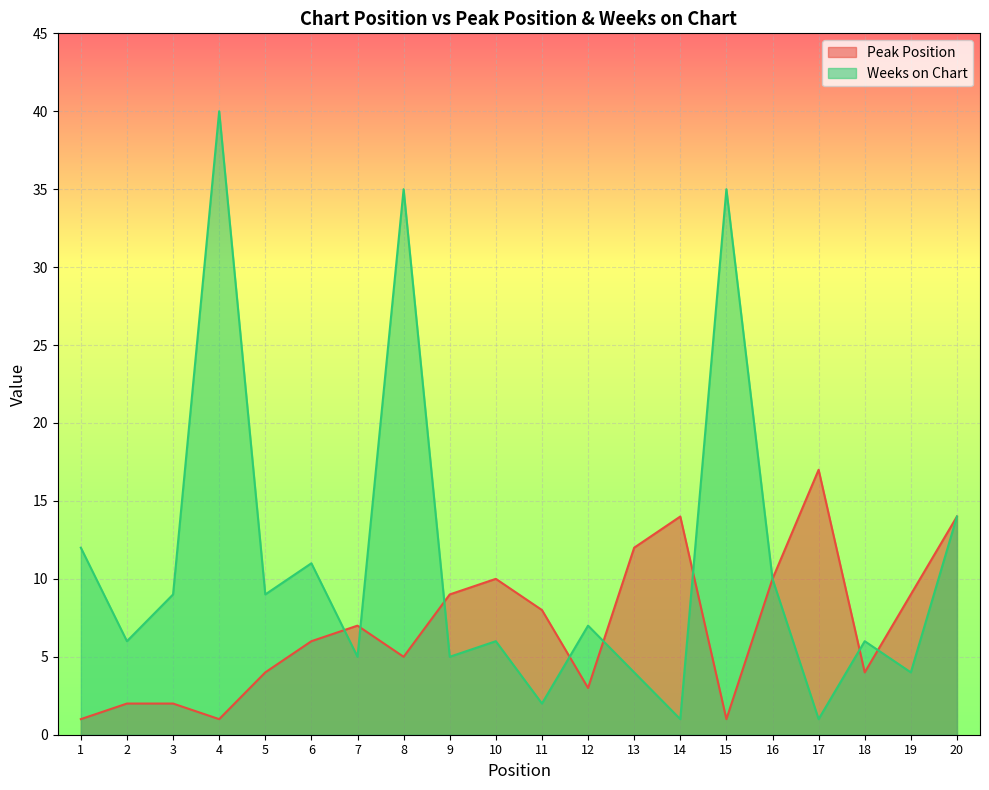

What is the difference between the highest and lowest values at 11?

6